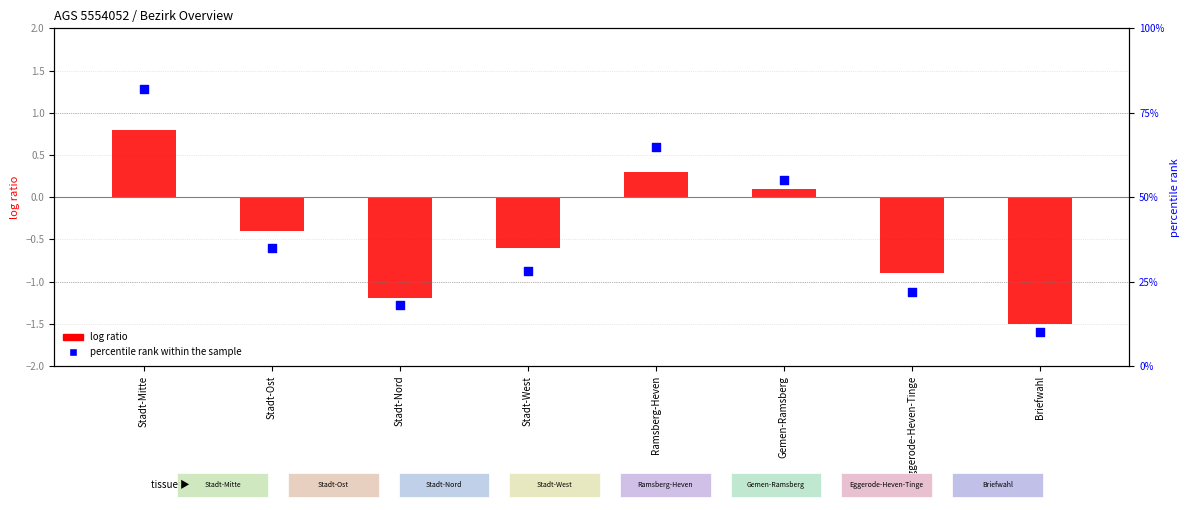

Which series has the largest Y range (max minus min)?

percentile rank within the sample